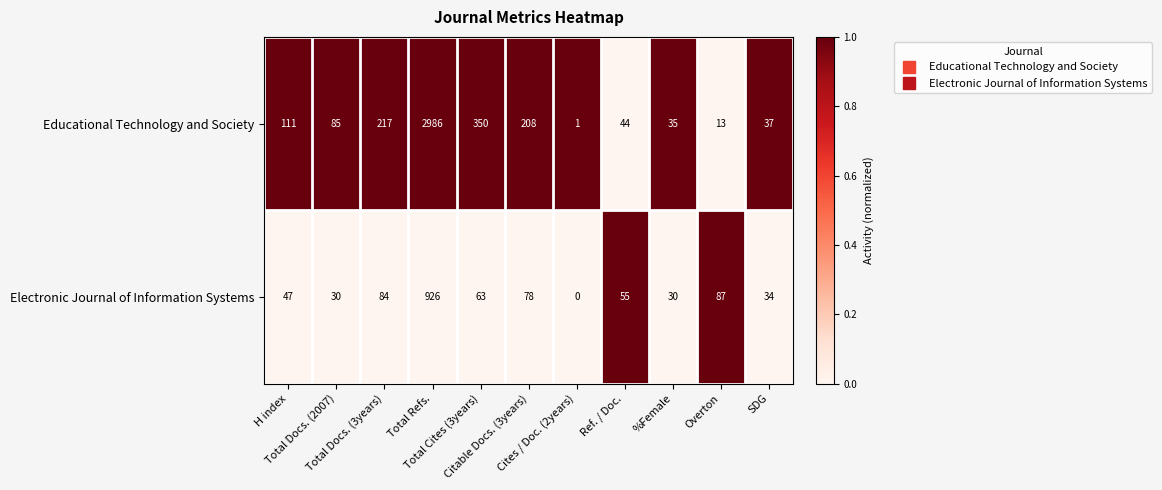

How many data points does each series have?

11